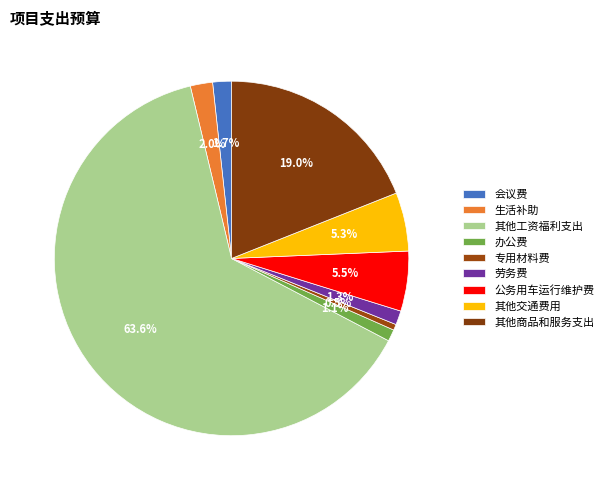

To the nearest percent, what is the average slice percentage?

11%